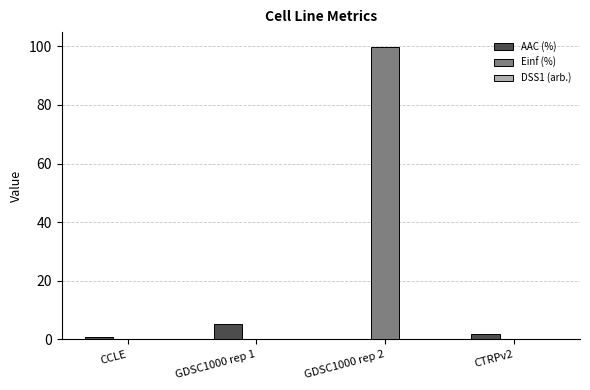

Which series has the largest range (max minus min)?

Einf (%)